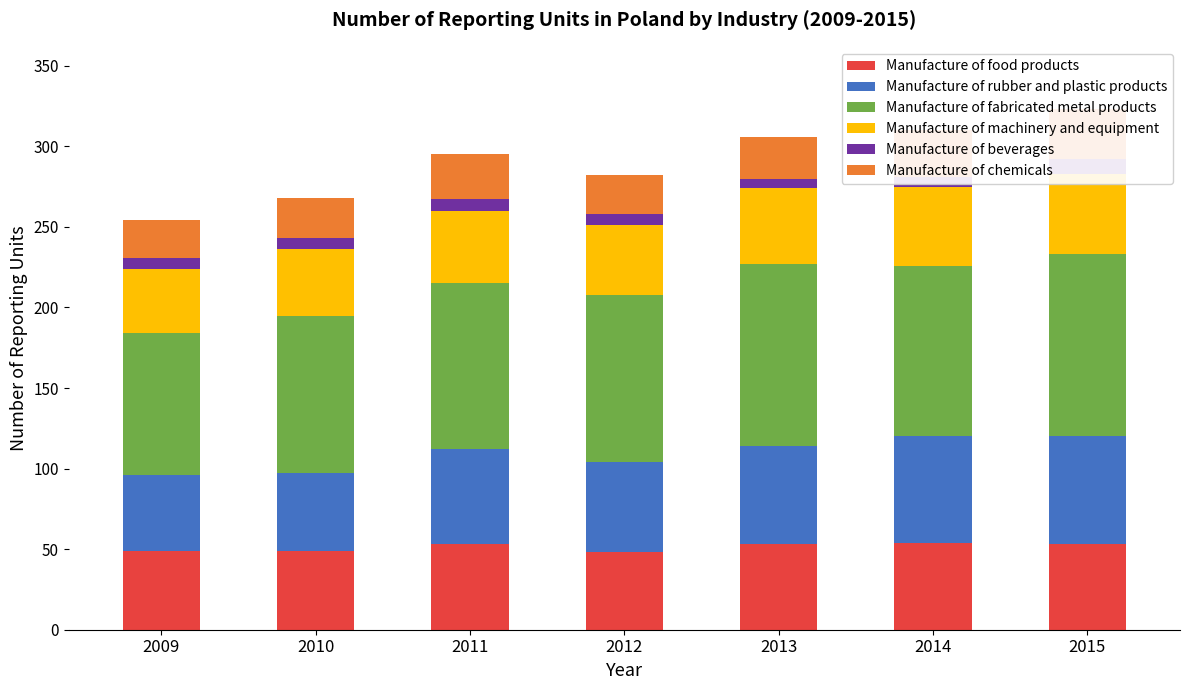

List the series in order of their peak value, lowest first.

Manufacture of beverages, Manufacture of chemicals, Manufacture of machinery and equipment, Manufacture of food products, Manufacture of rubber and plastic products, Manufacture of fabricated metal products